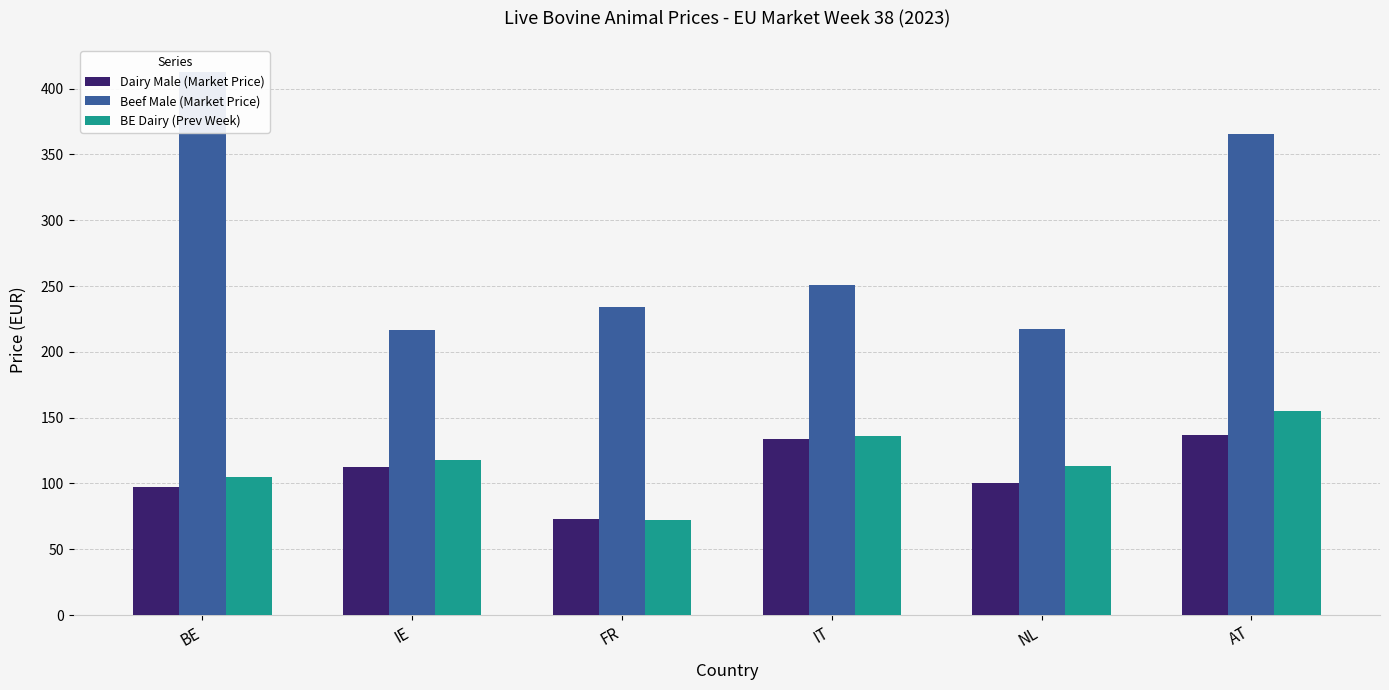

What is the difference between the highest and lowest values at AT?

228.9